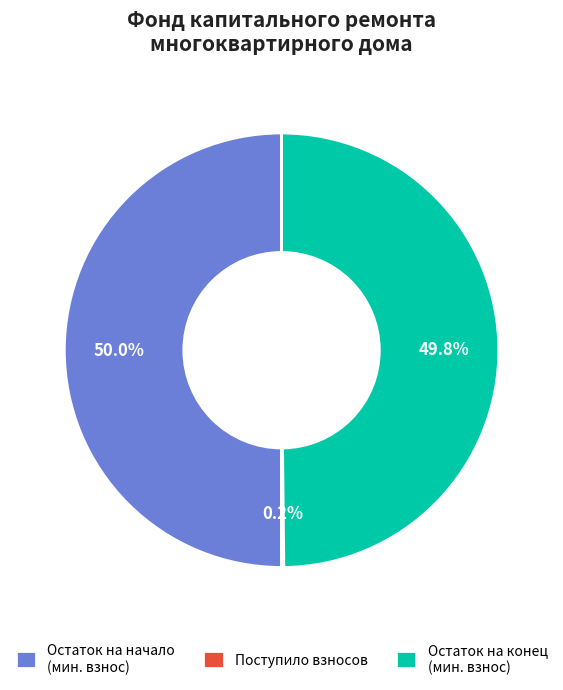

What portion of the pie excludes Остаток на начало (мин. взнос)?

50.0%